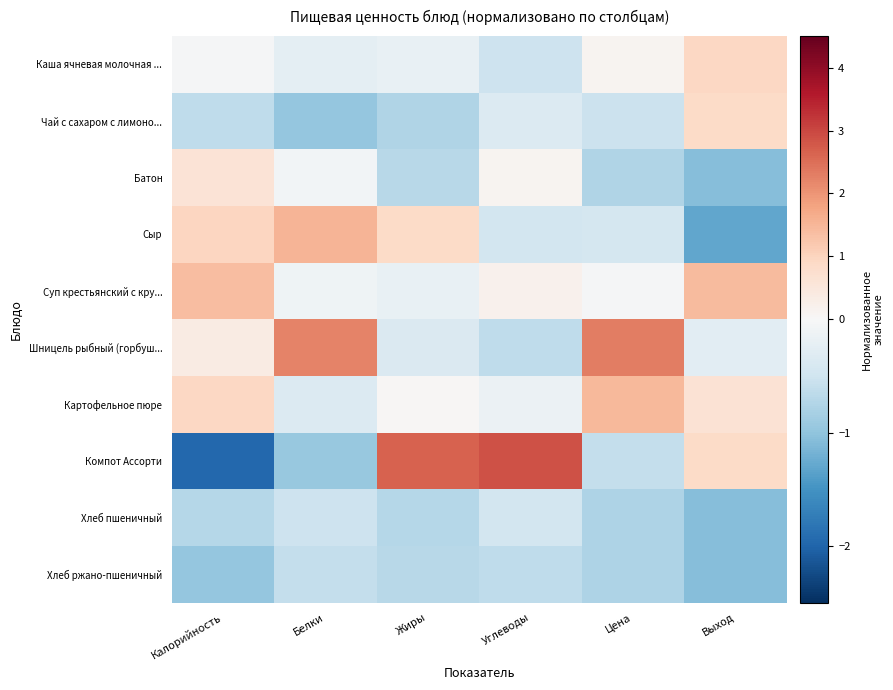

Reading left to right, what are all the values shown in this chart?

Каша ячневая молочная ...: Калорийность=-0.0	Белки=-0.2	Жиры=-0.2	Углеводы=-0.5	Цена=0.1	Выход=0.9
Чай с сахаром с лимоно...: Калорийность=-0.6	Белки=-1.0	Жиры=-0.7	Углеводы=-0.3	Цена=-0.5	Выход=0.9
Батон: Калорийность=0.6	Белки=-0.1	Жиры=-0.7	Углеводы=0.1	Цена=-0.7	Выход=-1.1
Сыр: Калорийность=1.0	Белки=1.5	Жиры=0.9	Углеводы=-0.5	Цена=-0.4	Выход=-1.3
Суп крестьянский с кру...: Калорийность=1.4	Белки=-0.1	Жиры=-0.2	Углеводы=0.2	Цена=-0.0	Выход=1.4
Шницель рыбный (горбуш...: Калорийность=0.4	Белки=2.2	Жиры=-0.4	Углеводы=-0.6	Цена=2.3	Выход=-0.3
Картофельное пюре: Калорийность=0.9	Белки=-0.3	Жиры=0.1	Углеводы=-0.1	Цена=1.5	Выход=0.6
Компот Ассорти: Калорийность=-2.0	Белки=-0.9	Жиры=2.6	Углеводы=2.9	Цена=-0.6	Выход=0.9
Хлеб пшеничный: Калорийность=-0.7	Белки=-0.5	Жиры=-0.7	Углеводы=-0.5	Цена=-0.8	Выход=-1.1
Хлеб ржано-пшеничный: Калорийность=-1.0	Белки=-0.6	Жиры=-0.7	Углеводы=-0.6	Цена=-0.8	Выход=-1.1